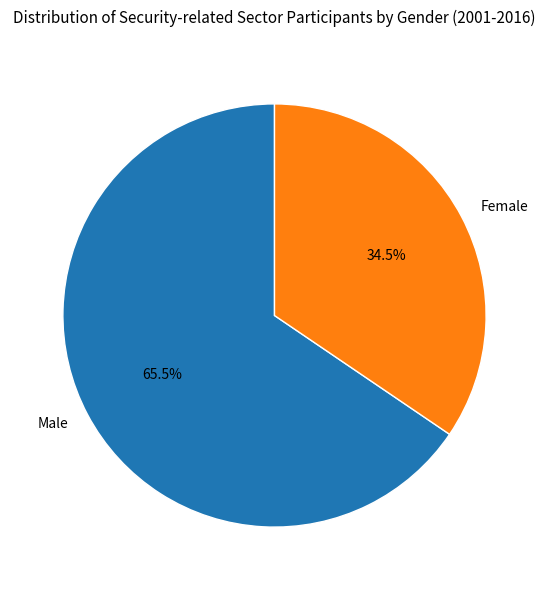

Do Female and Male together represent more than half of the pie?

Yes